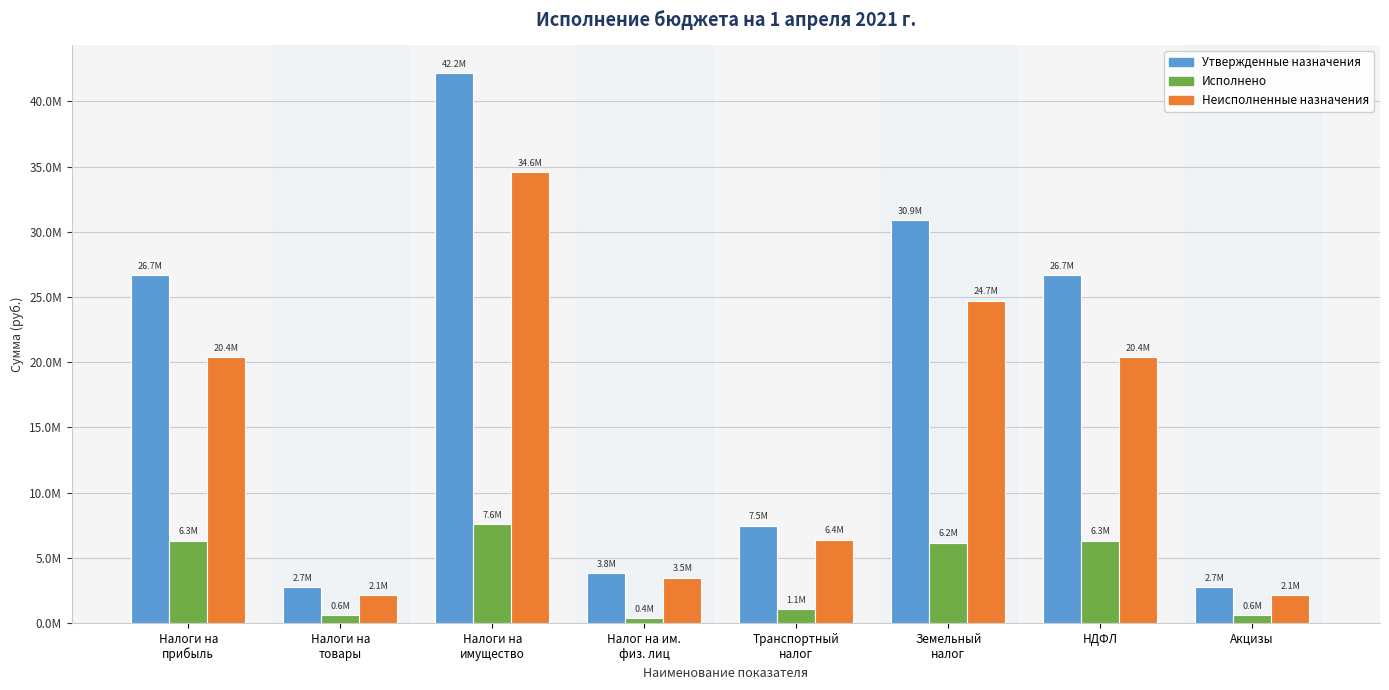

Are the bars horizontal?

No